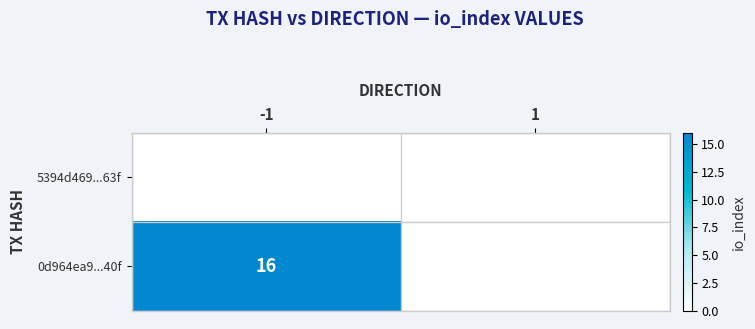

Count the number of data series in this chart.

2